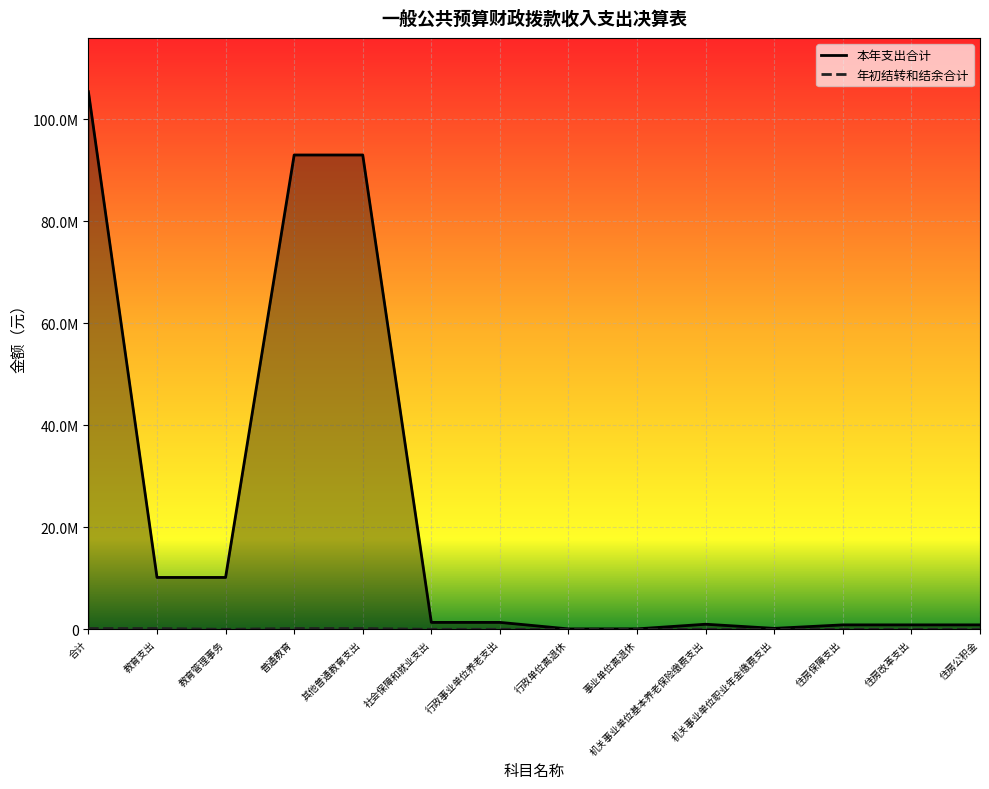

At which label does 年初结转和结余合计 reach its minimum?

教育管理事务